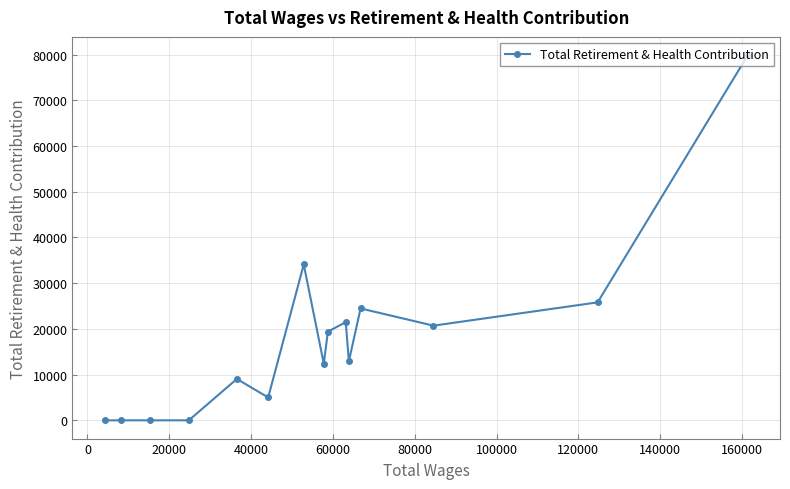

Reading left to right, what are all the values shown in this chart?

0	0	0	0	9050	5005	34091	12399	19404	21482	12894	24473	20710	25806	79885